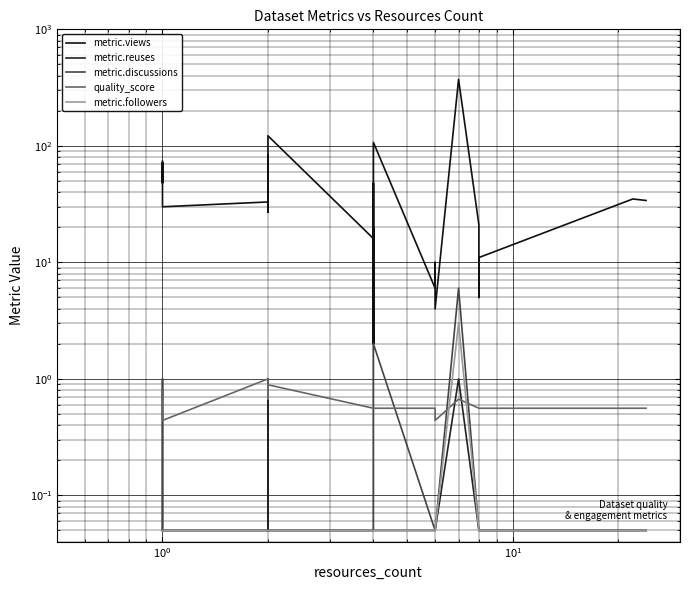

How many lines are shown in the chart?

5